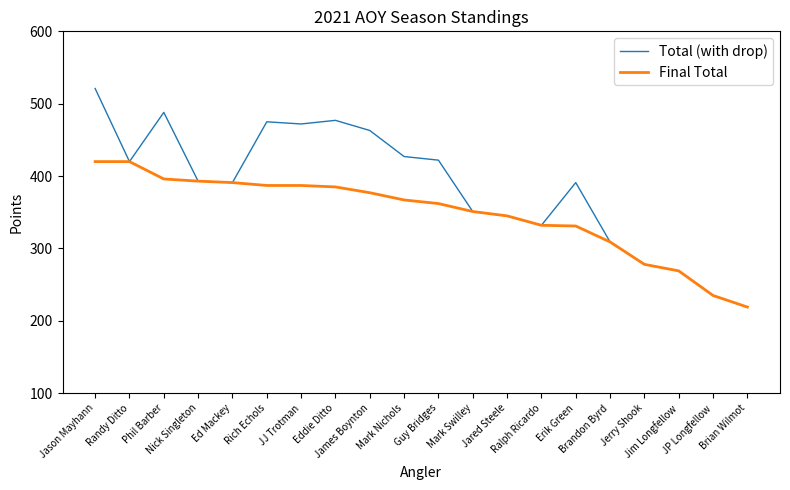

Where does the Final Total series first go above 367?

Jason Mayhann